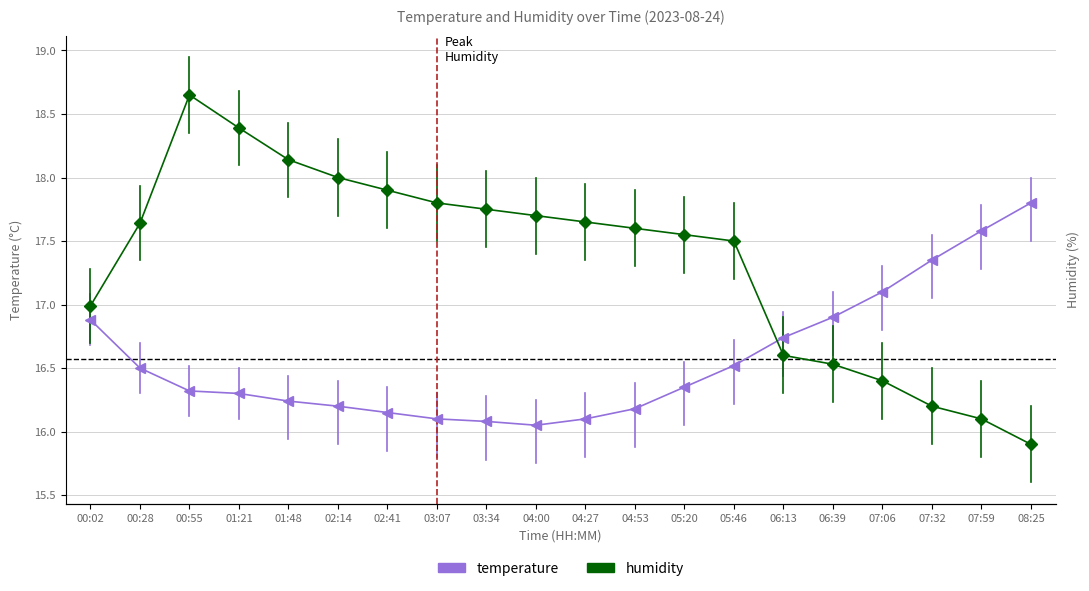

Rank the categories by temperature value from lowest to highest.

04:00, 03:34, 03:07, 04:27, 02:41, 04:53, 02:14, 01:48, 01:21, 00:55, 05:20, 00:28, 05:46, 06:13, 00:02, 06:39, 07:06, 07:32, 07:59, 08:25